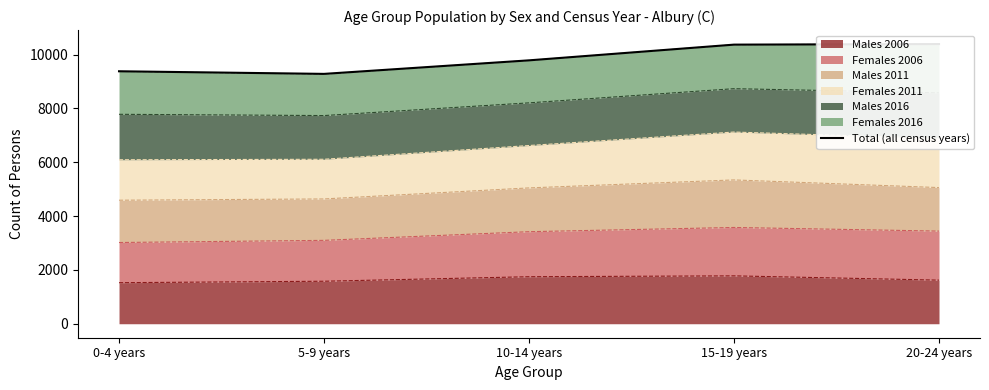

Approximately how many times larger is the value at 20-24 years compared to 0-4 years?

1.1